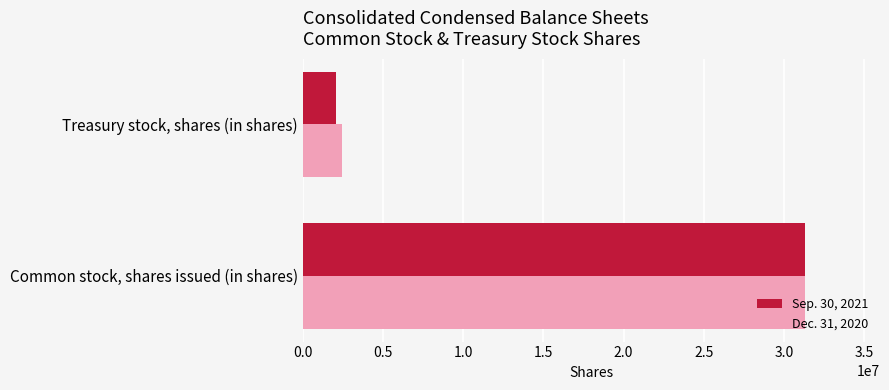

How many Sep. 30, 2021 values are between 2064390 and 31299194?

2